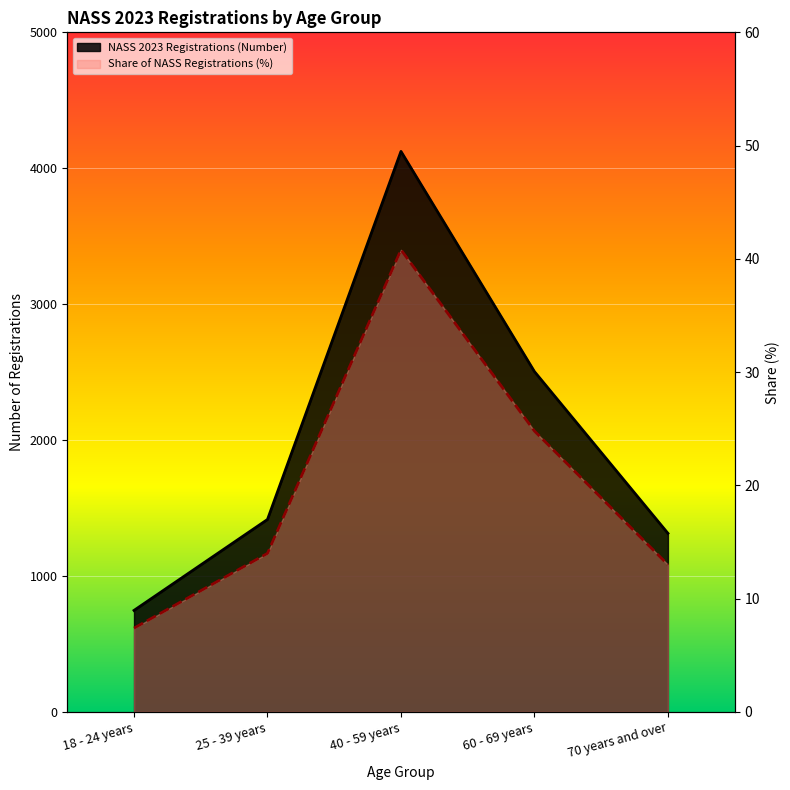

What is the smallest value displayed?

7.4